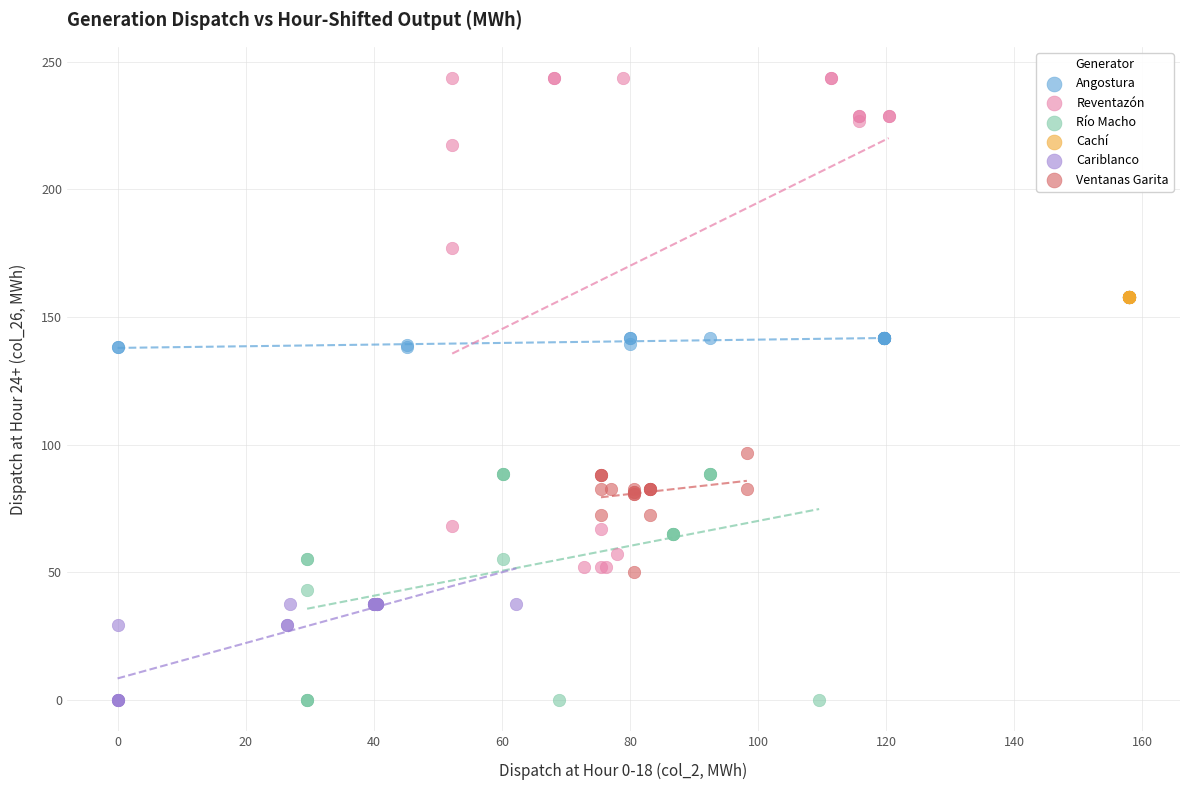

Which series reaches the maximum Y coordinate?

Reventazón